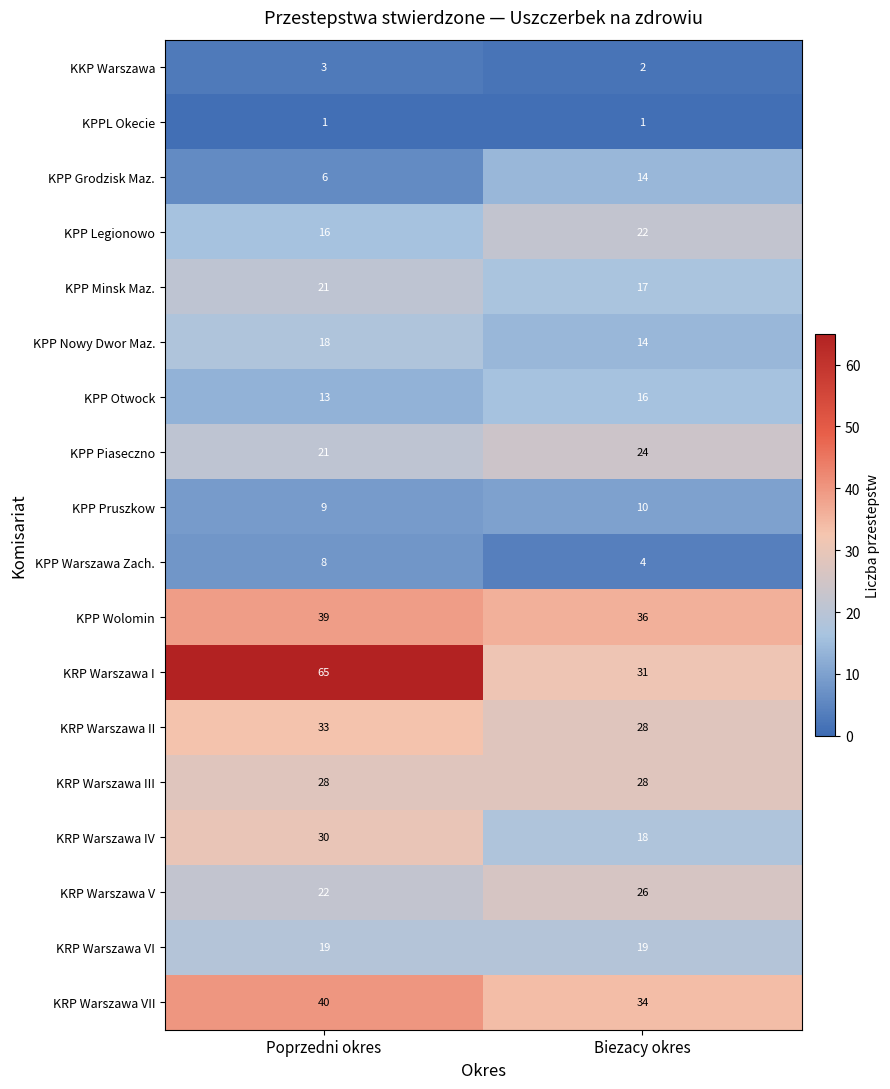

The value of KRP Warszawa VI at Biezacy okres is 8. True or false?

False